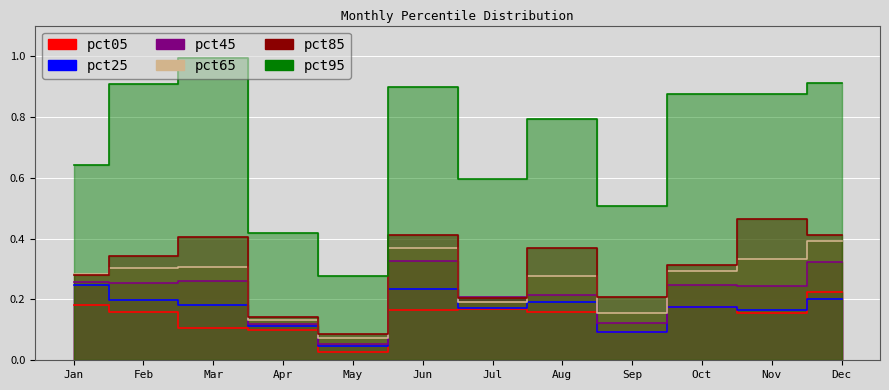

Which series has the widest spread of values?

pct95